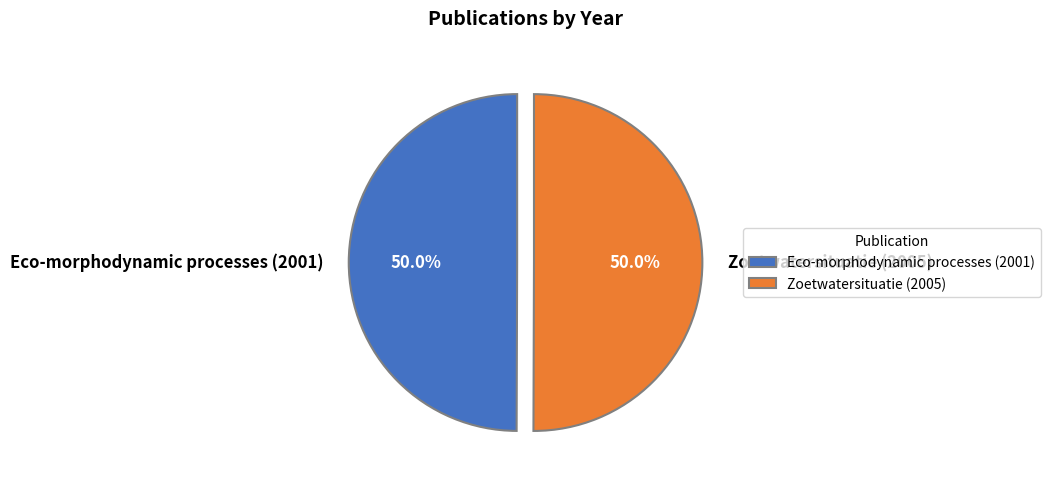

How much of the chart is everything except Eco-morphodynamic processes (2001)?

50.0%